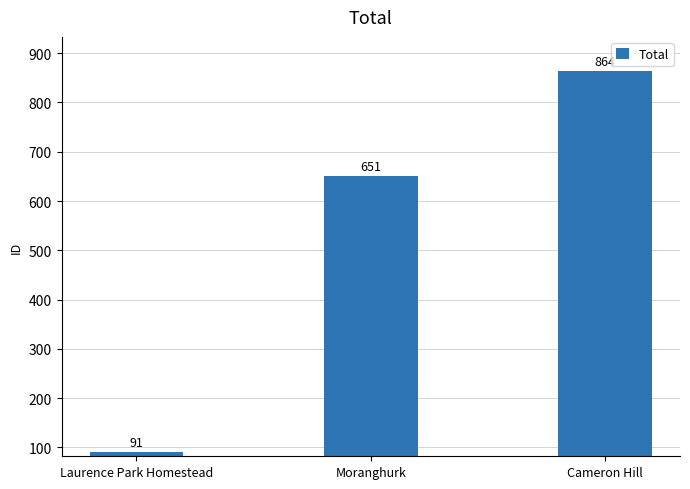

What is the smallest value displayed?

91